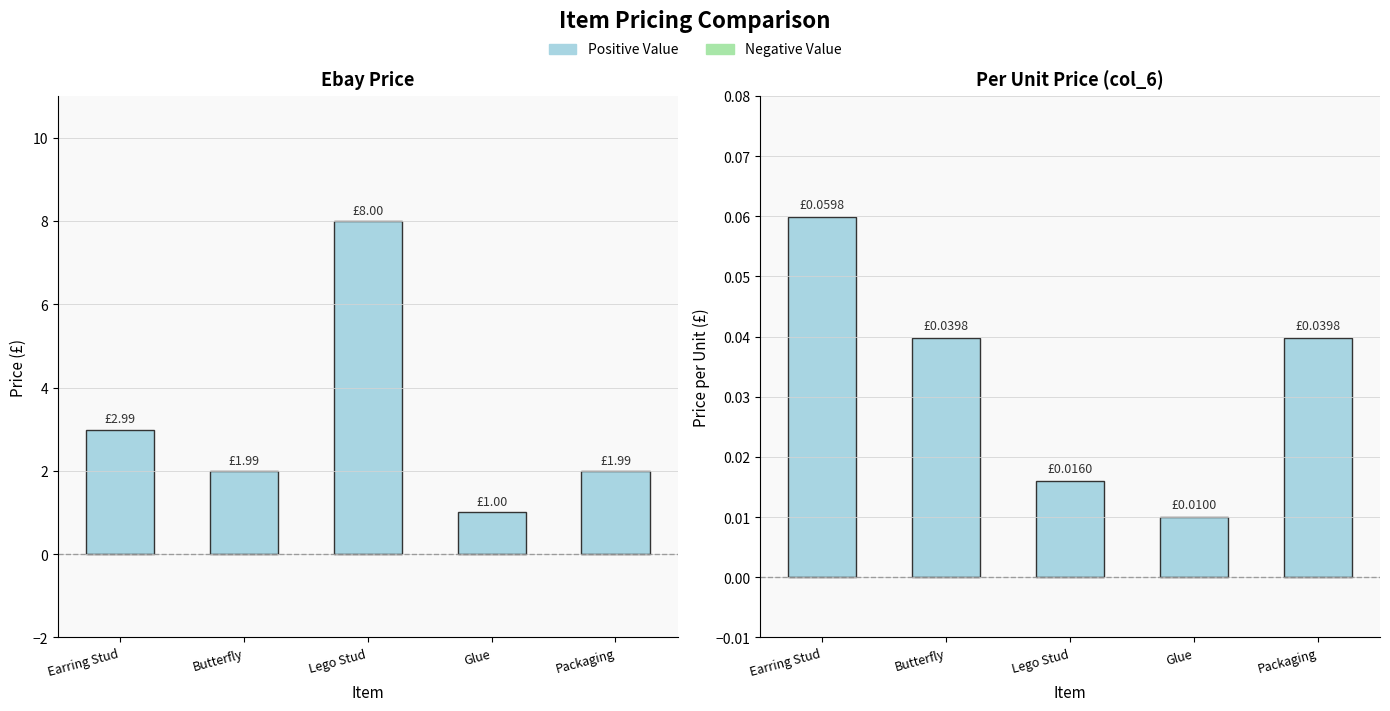

At which category is the sum across all series the highest?

Lego Stud